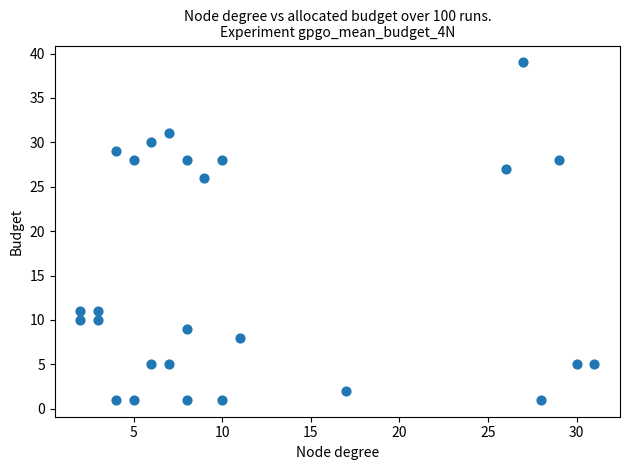

What Y value in the scatter plot is closest to 20?

26